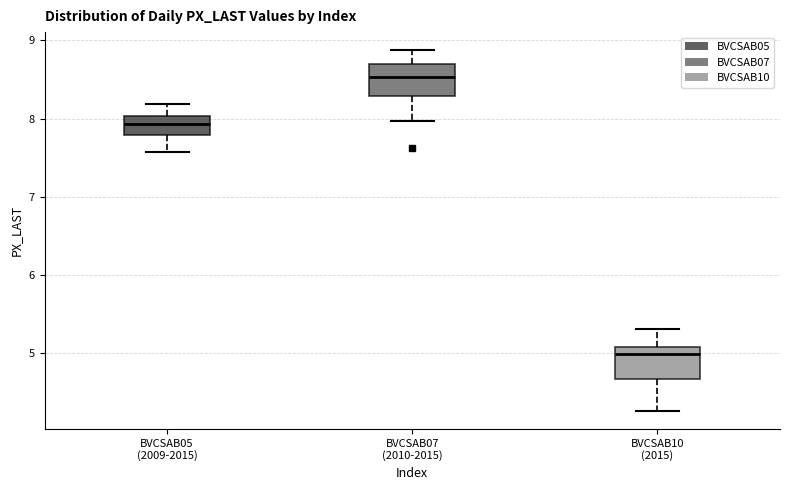

Reading left to right, read every box against the y-axis: the position of its median line, the range the box covers, and the ends of its whiskers. The values are not printed on the chart, so give them approximately, as read against the axis.

BVCSAB05 (2009-2015): median 7.9, box 7.8 to 8.0, whiskers 7.6 to 8.2
BVCSAB07 (2010-2015): median 8.5, box 8.3 to 8.7, whiskers 8.0 to 8.9
BVCSAB10 (2015): median 5.0, box 4.7 to 5.1, whiskers 4.3 to 5.3